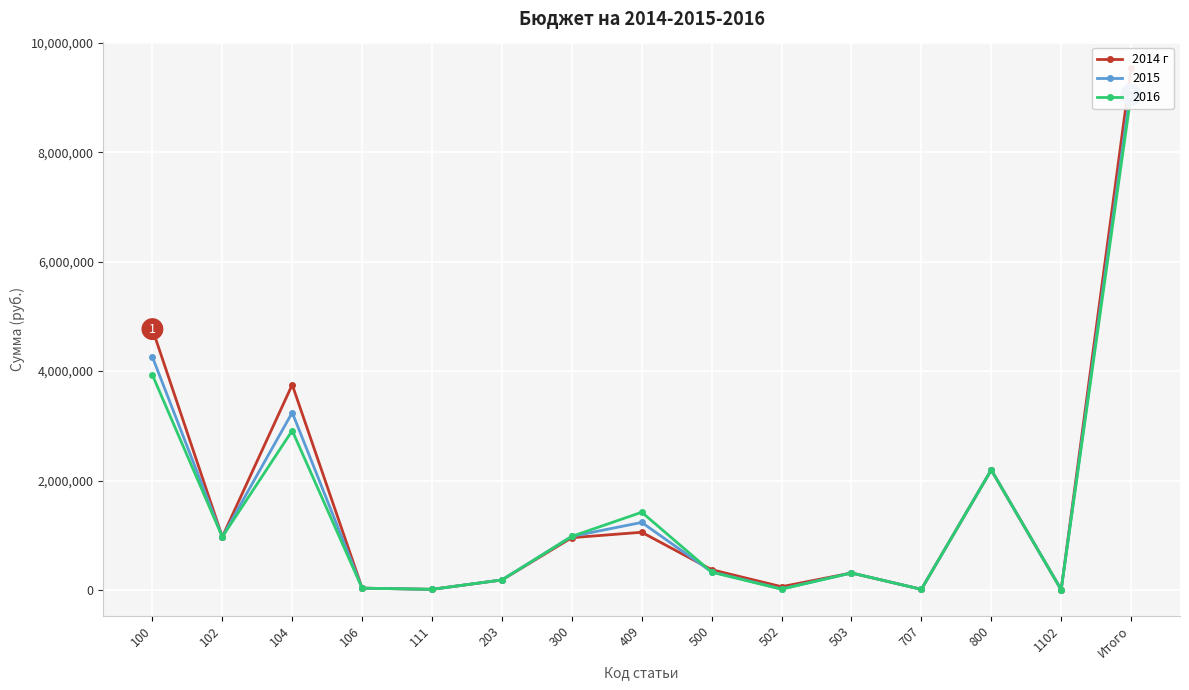

True or false: the data has more than 1 interior local peaks.

True